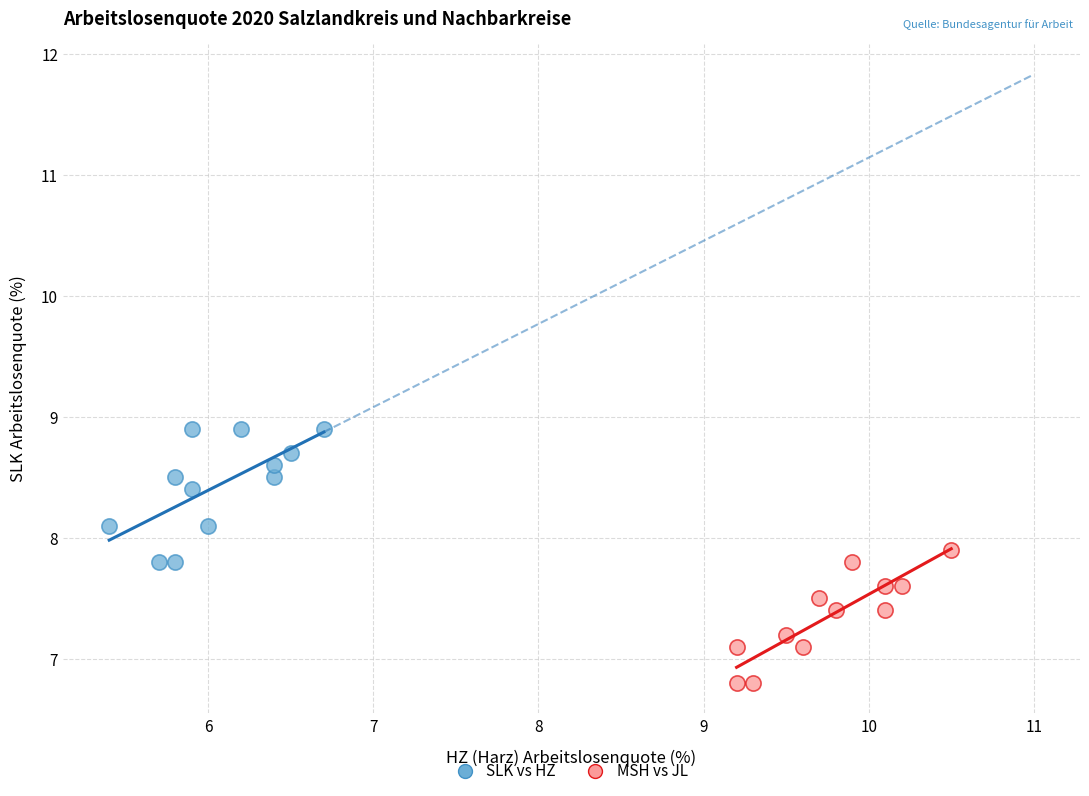

Which series contains the lowest Y value?

MSH vs JL